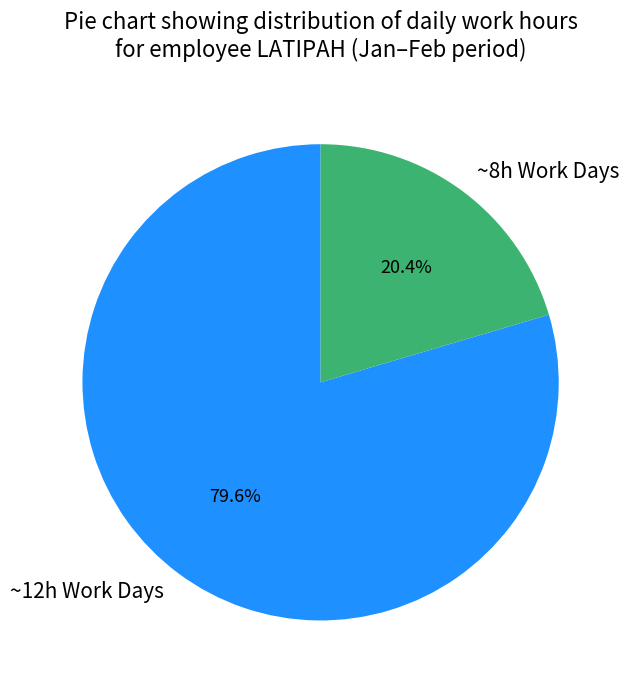

What is the largest slice in the pie chart?

~12h Work Days